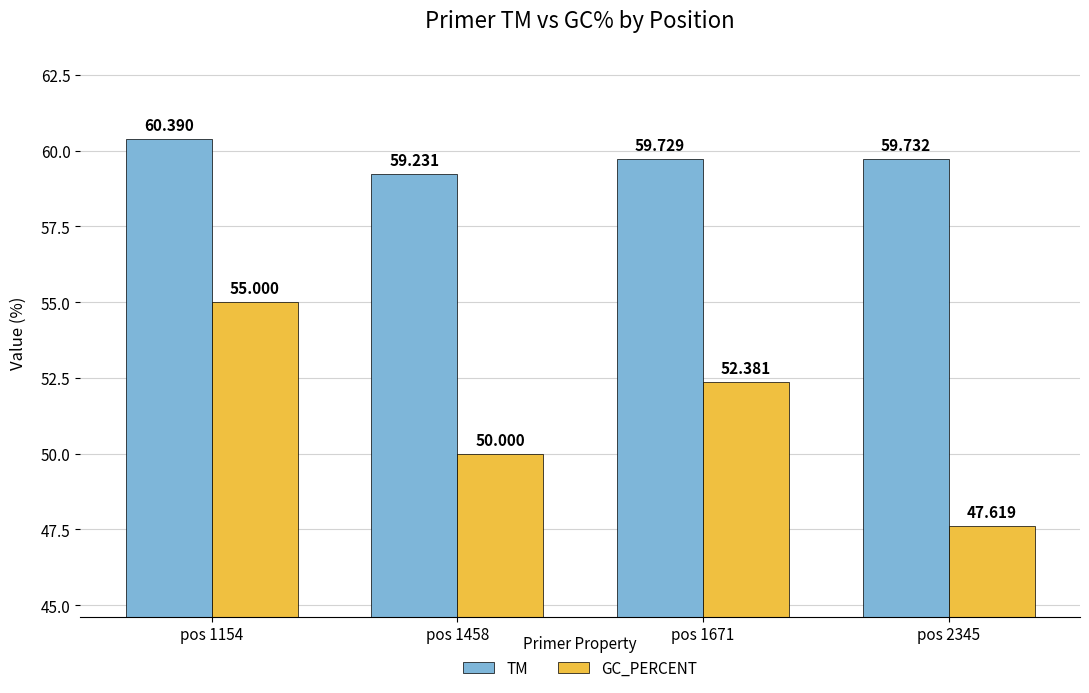

The GC_PERCENT series shows 55.0 at pos 1154. True or false?

True